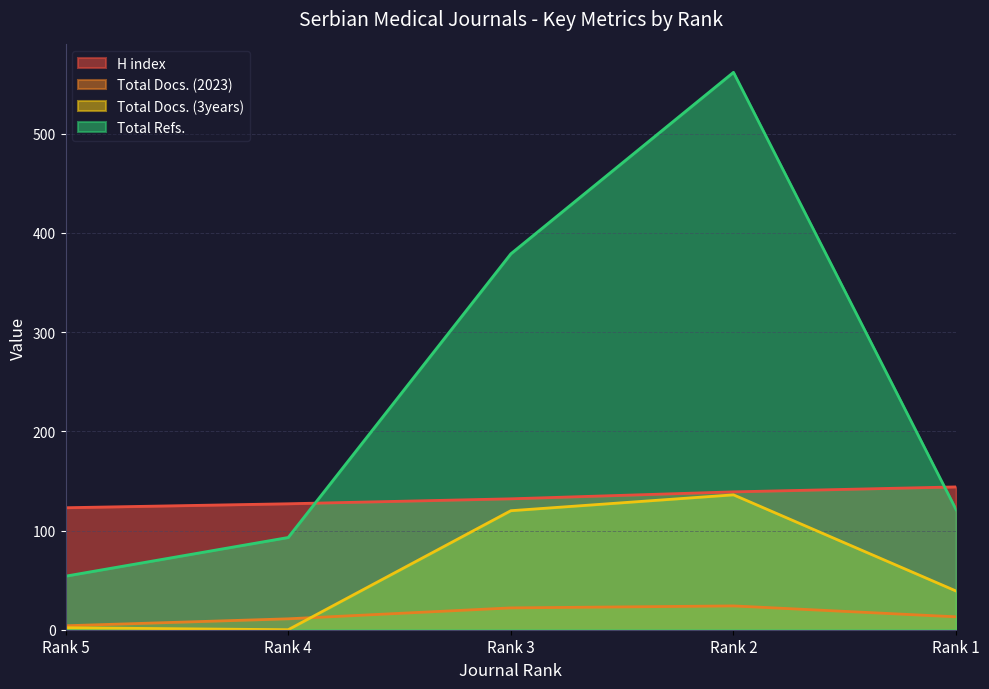

Reading left to right, extract all data points from this chart.

H index: Rank 5=123	Rank 4=127	Rank 3=132	Rank 2=139	Rank 1=144
Total Docs. (2023): Rank 5=4	Rank 4=11	Rank 3=22	Rank 2=24	Rank 1=13
Total Docs. (3years): Rank 5=2	Rank 4=0	Rank 3=120	Rank 2=136	Rank 1=39
Total Refs.: Rank 5=54	Rank 4=93	Rank 3=379	Rank 2=562	Rank 1=121